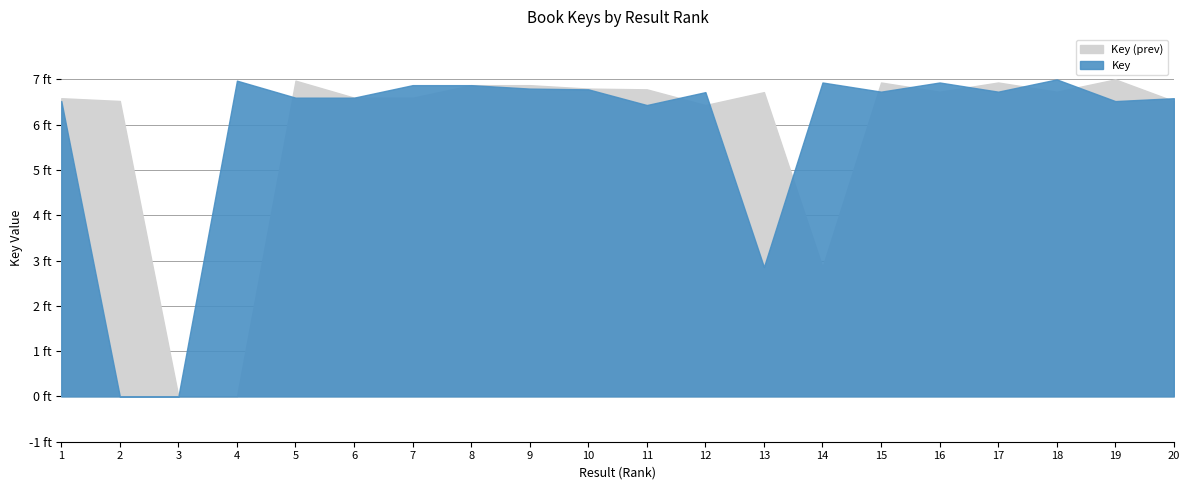

Rank the series at 1 from lowest to highest value.

Key, Key_bg